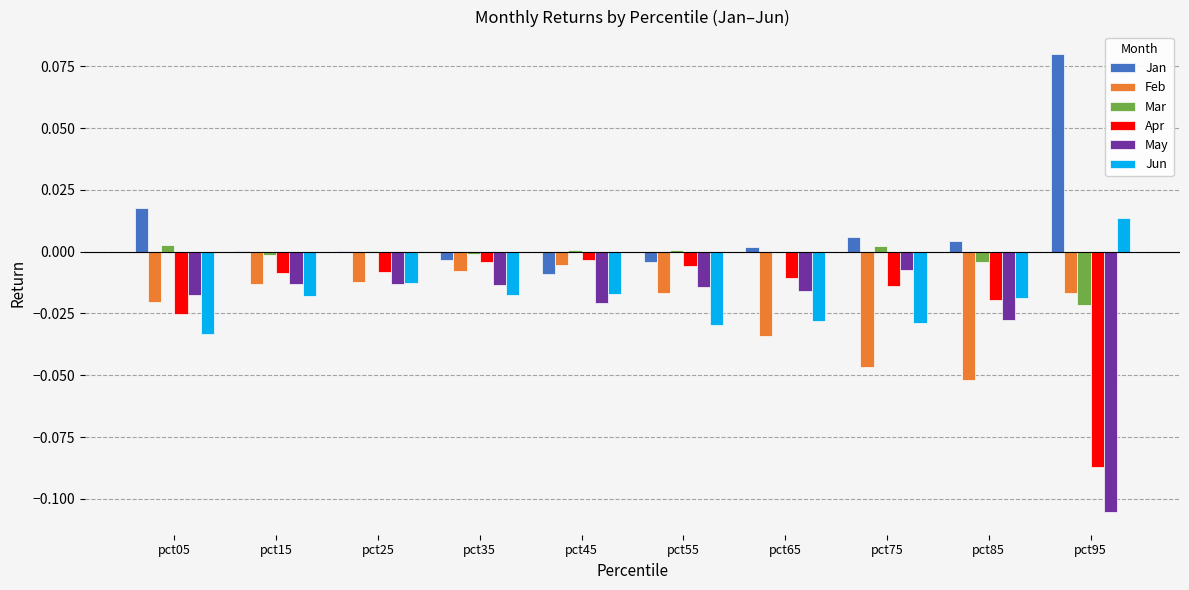

Which label corresponds to the largest value in the chart?

pct95